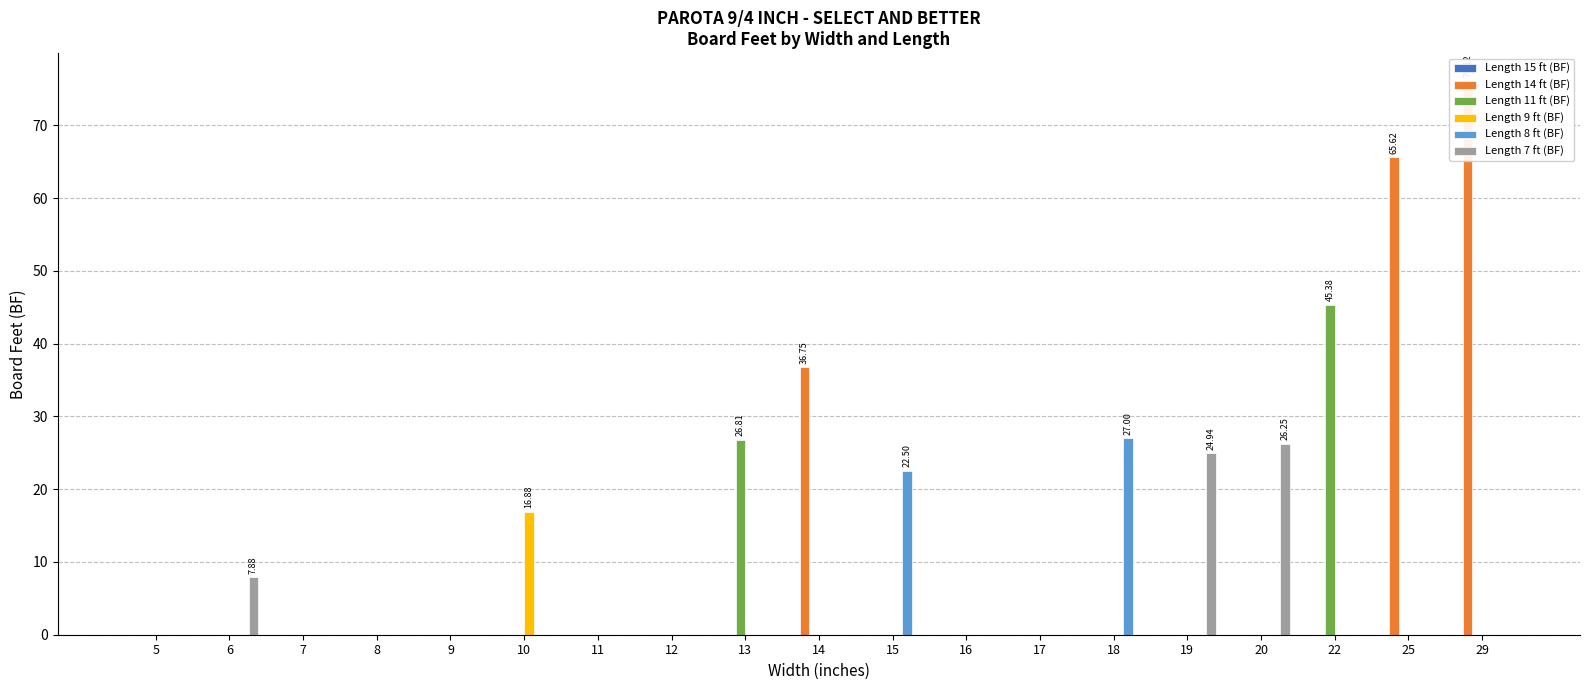

What is the difference between the maximum and minimum values in the Length 14 ft (BF) series?

76.1